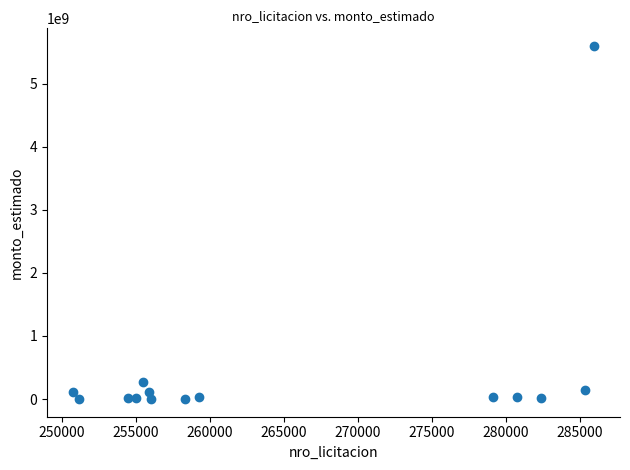

What is the range of Y values (max minus min)?

5597275958